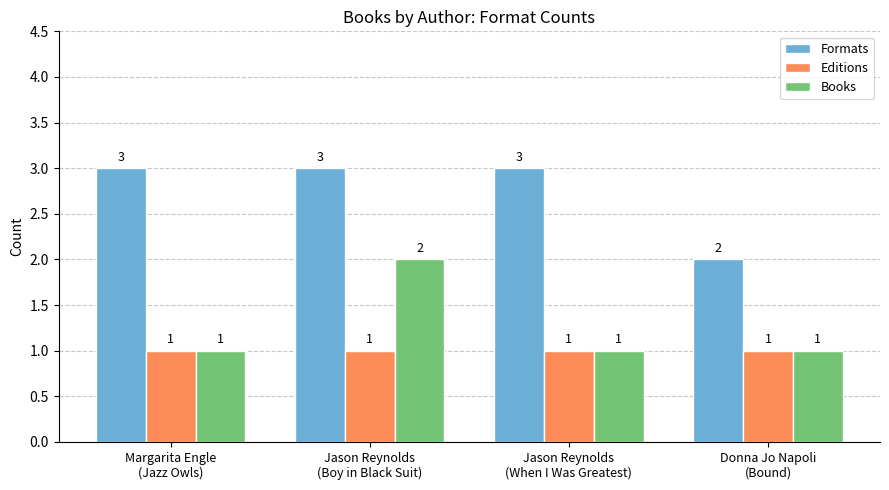

How many bars are there in total?

12